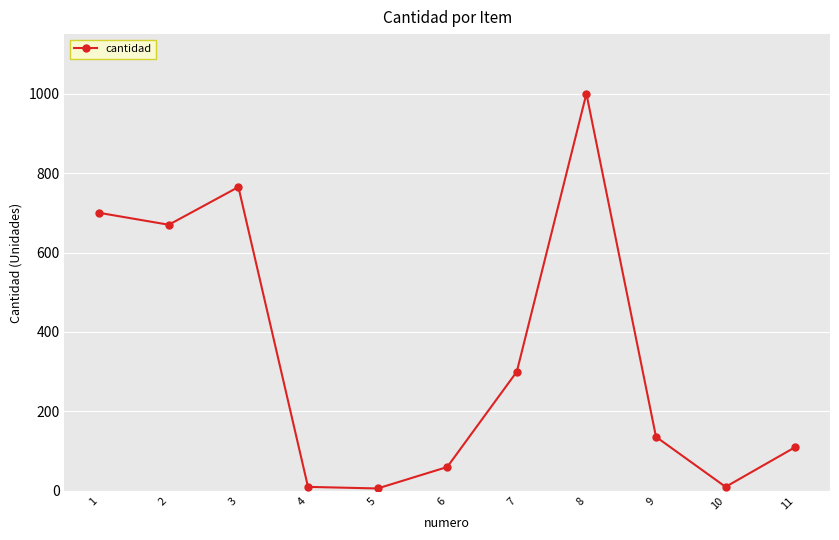

What is the difference between the maximum and minimum values?

994